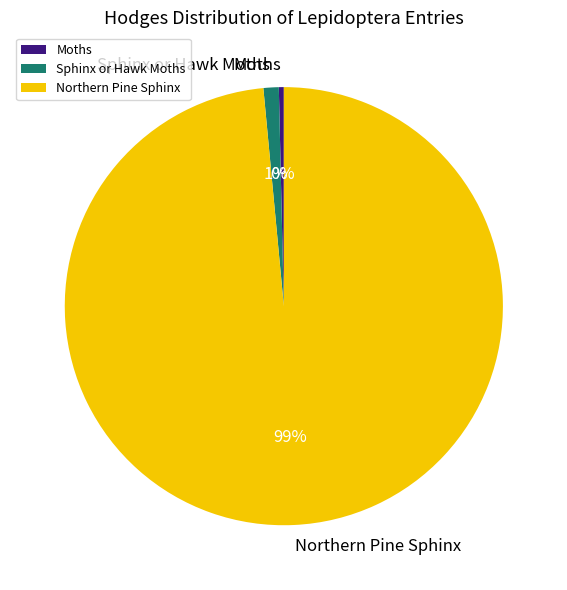

Is the sum of Sphinx or Hawk Moths and Northern Pine Sphinx greater than half?

Yes